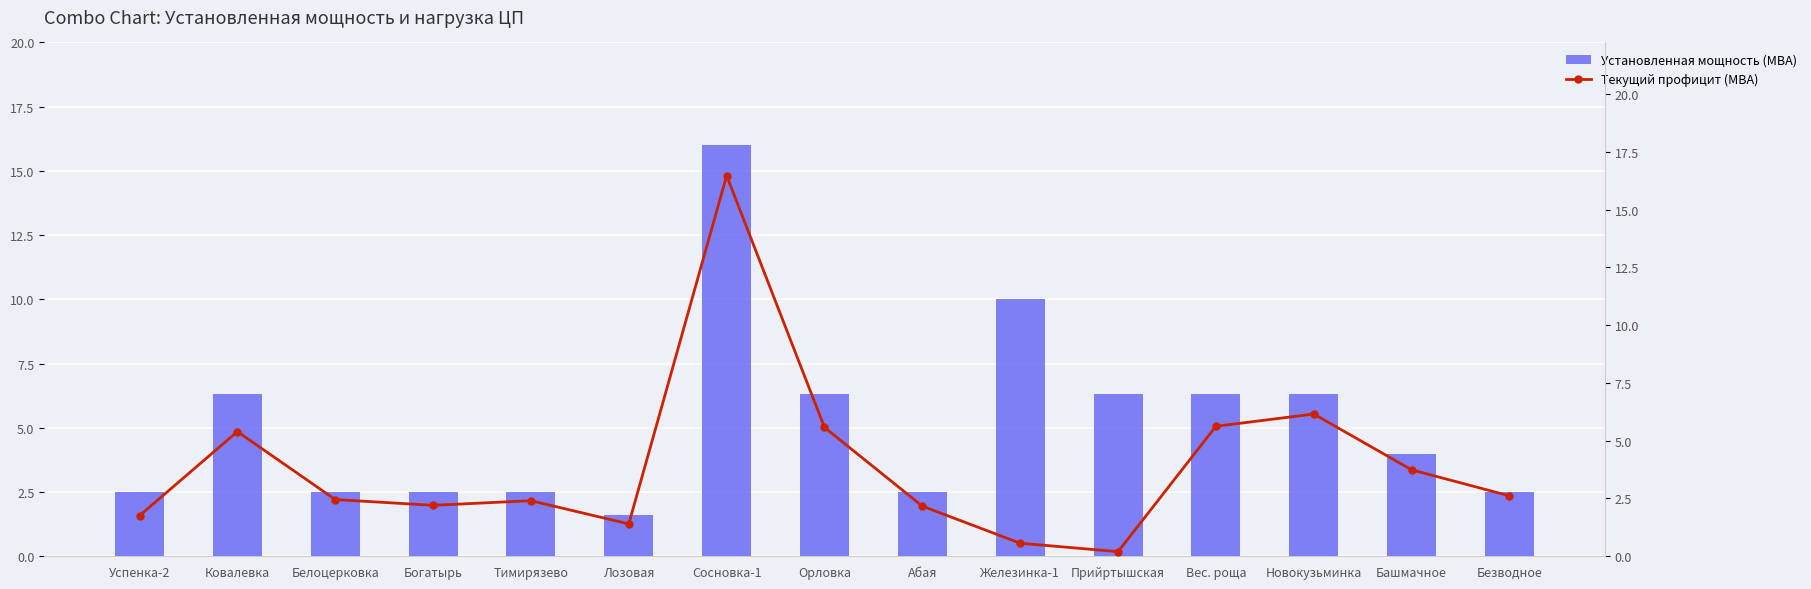

The Установленная мощность (МВА) series shows 9.1 at Ковалевка. True or false?

False